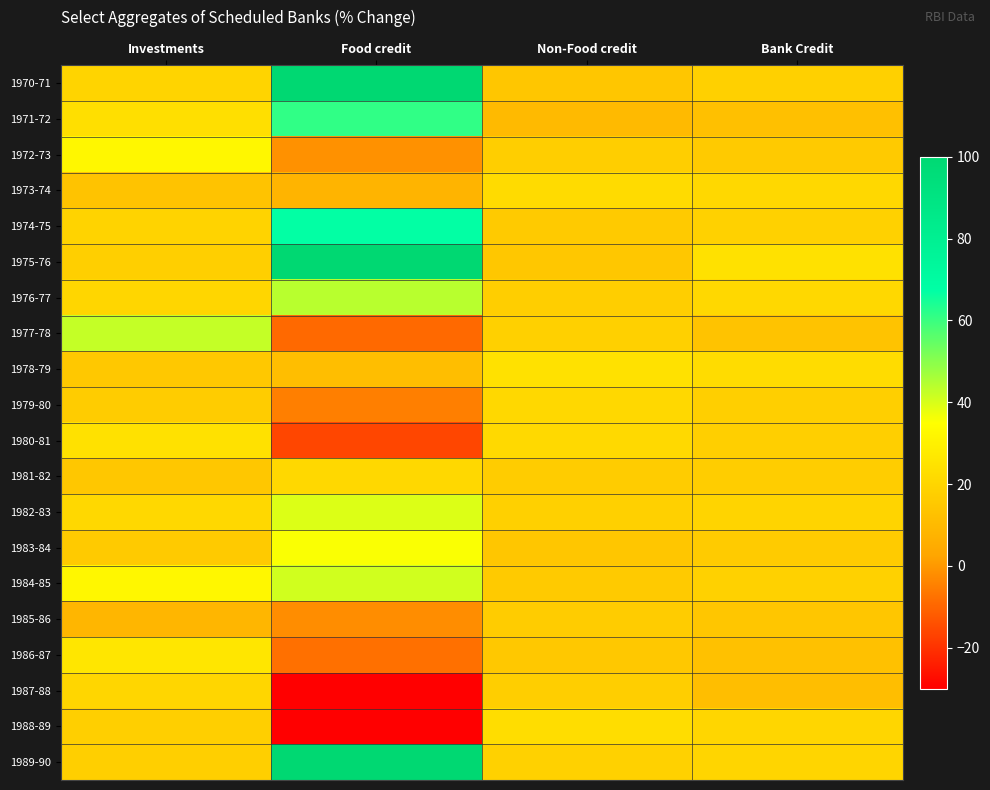

At Investments, list the series in order from largest to smallest.

1977-78, 1984-85, 1972-73, 1986-87, 1980-81, 1971-72, 1982-83, 1987-88, 1976-77, 1970-71, 1974-75, 1989-90, 1975-76, 1988-89, 1979-80, 1983-84, 1978-79, 1981-82, 1973-74, 1985-86